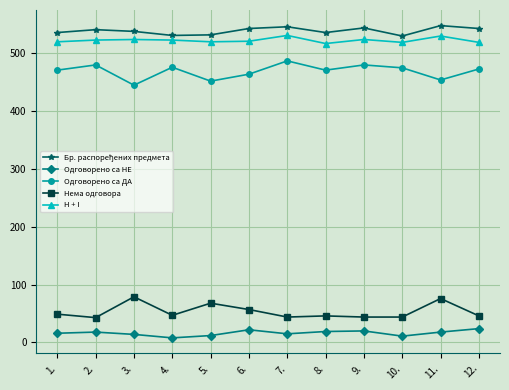

What is the sum of all Нема одговора values?

643